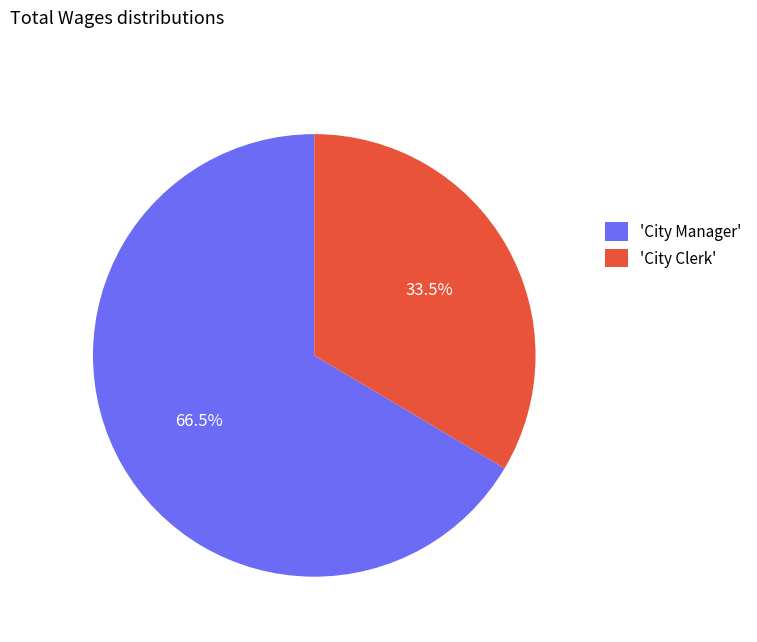

Rank the categories by value from lowest to highest.

'City Clerk', 'City Manager'